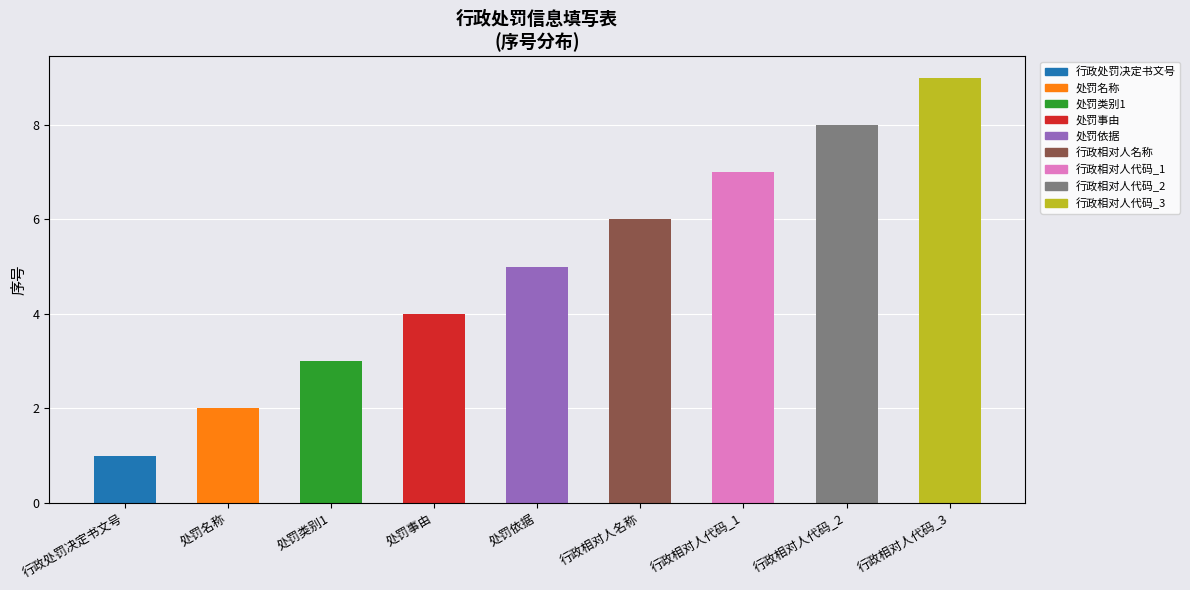

What is the difference between the maximum and minimum values?

8